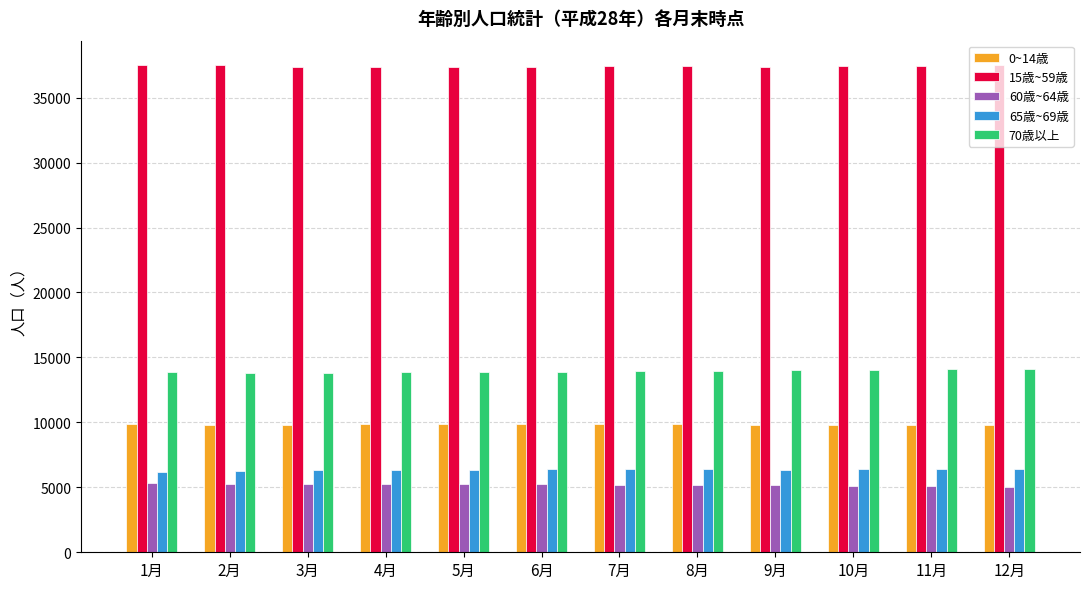

What is the difference between the maximum and second lowest values in the 65歳~69歳 series?

133